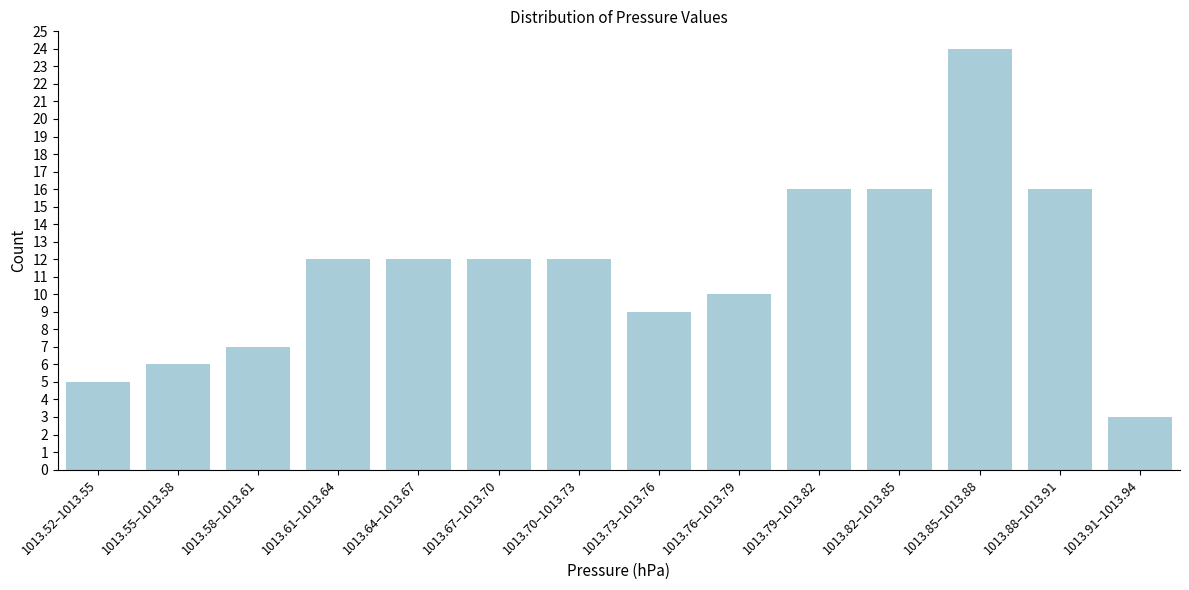

Reading left to right, what are all the values shown in this chart?

5	6	7	12	12	12	12	9	10	16	16	24	16	3